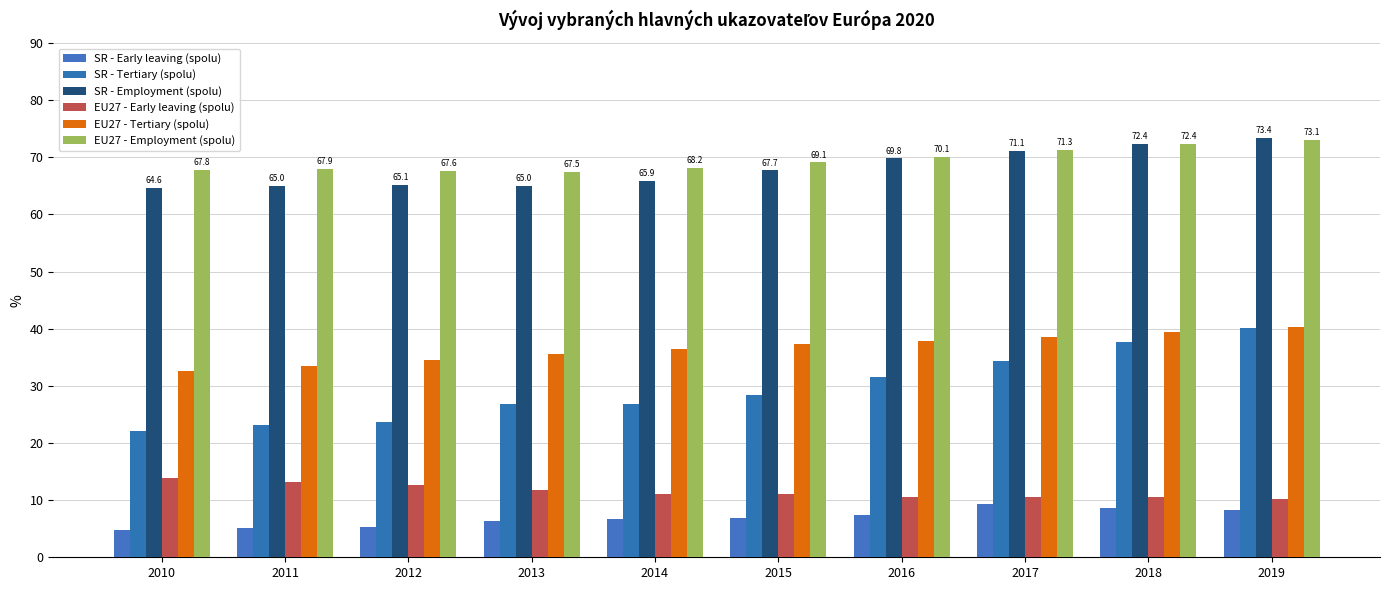

Count the number of data series in this chart.

6